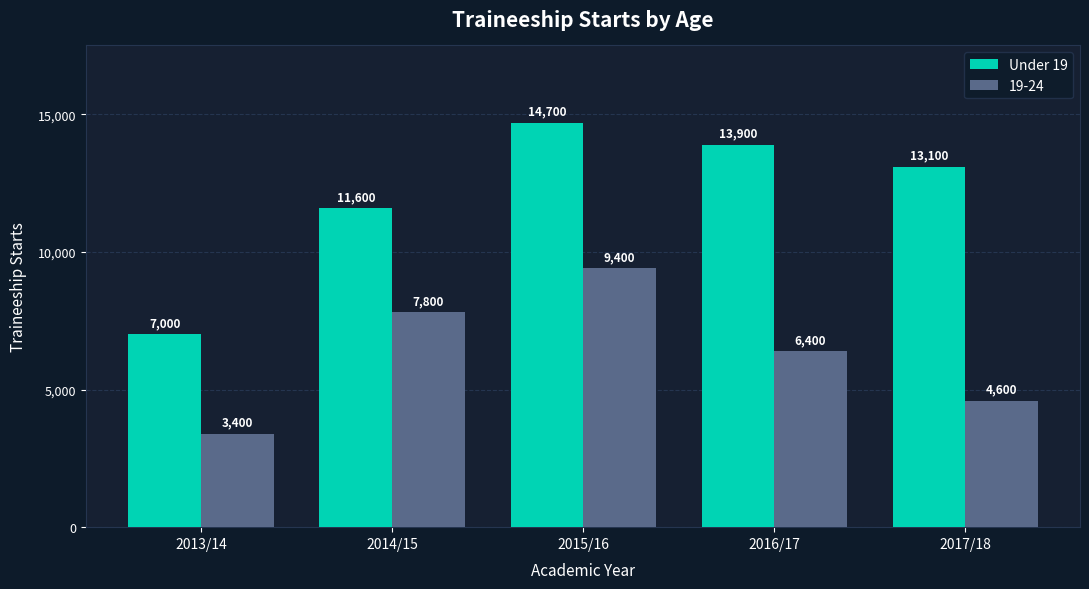

Reading right to left, what are all the values shown in this chart?

Under 19: 13100	13900	14700	11600	7000
19-24: 4600	6400	9400	7800	3400